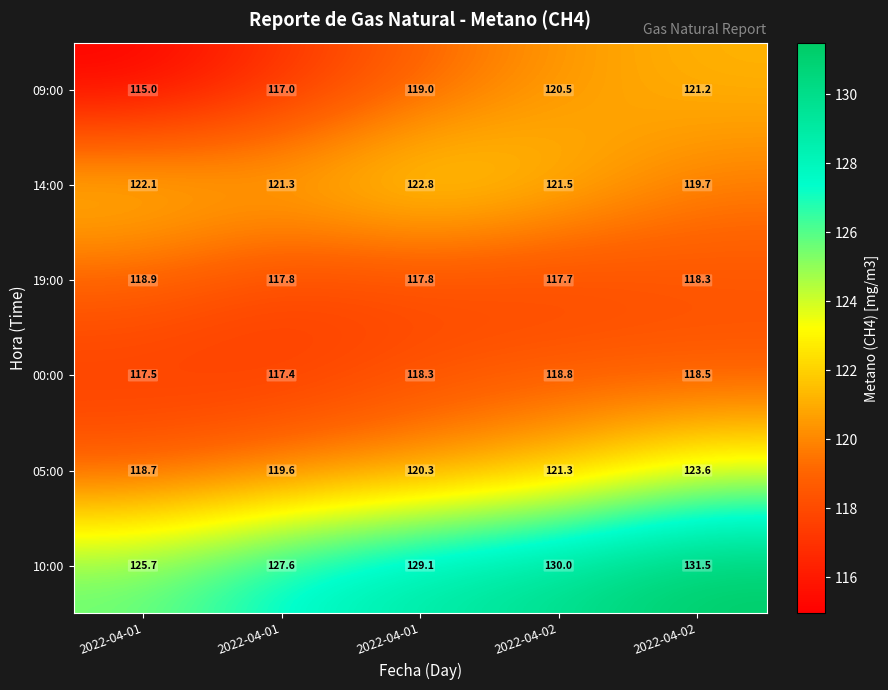

How many distinct data groups are displayed?

6